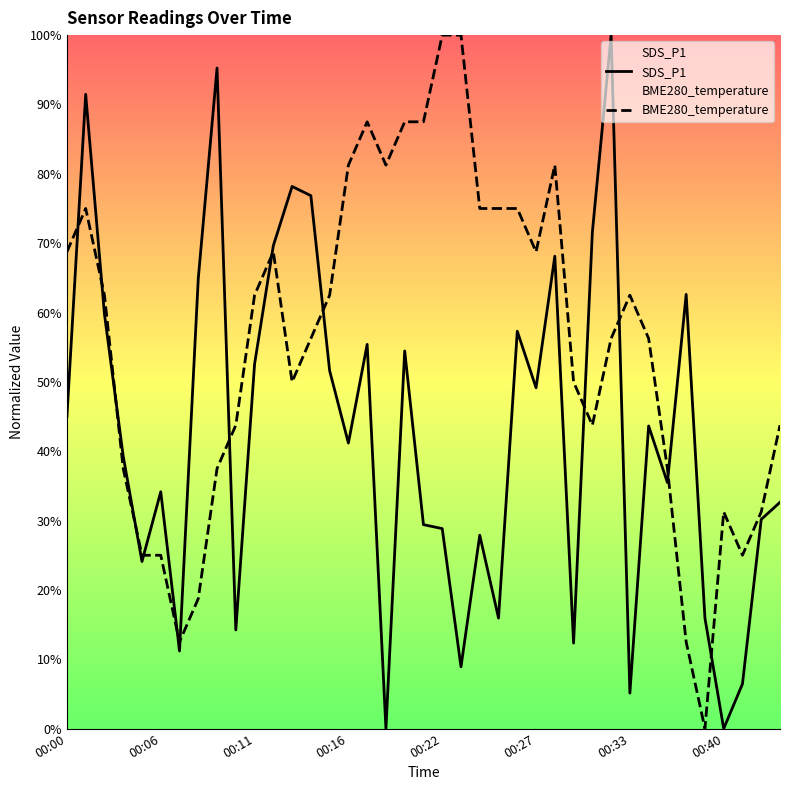

What is the maximum value for BME280_temperature?

100.0